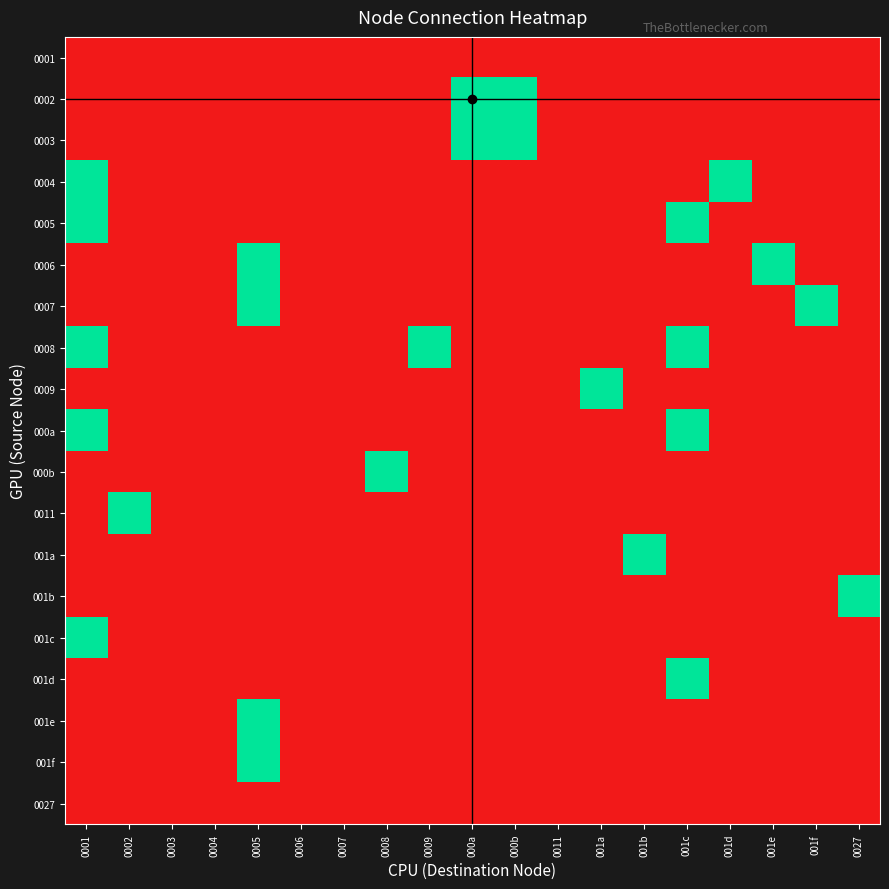

Reading left to right, extract all data points from this chart.

0001: 0001=0	0002=0	0003=0	0004=0	0005=0	0006=0	0007=0	0008=0	0009=0	000a=0	000b=0	0011=0	001a=0	001b=0	001c=0	001d=0	001e=0	001f=0	0027=0
0002: 0001=0	0002=0	0003=0	0004=0	0005=0	0006=0	0007=0	0008=0	0009=0	000a=1	000b=1	0011=0	001a=0	001b=0	001c=0	001d=0	001e=0	001f=0	0027=0
0003: 0001=0	0002=0	0003=0	0004=0	0005=0	0006=0	0007=0	0008=0	0009=0	000a=1	000b=1	0011=0	001a=0	001b=0	001c=0	001d=0	001e=0	001f=0	0027=0
0004: 0001=1	0002=0	0003=0	0004=0	0005=0	0006=0	0007=0	0008=0	0009=0	000a=0	000b=0	0011=0	001a=0	001b=0	001c=0	001d=1	001e=0	001f=0	0027=0
0005: 0001=1	0002=0	0003=0	0004=0	0005=0	0006=0	0007=0	0008=0	0009=0	000a=0	000b=0	0011=0	001a=0	001b=0	001c=1	001d=0	001e=0	001f=0	0027=0
0006: 0001=0	0002=0	0003=0	0004=0	0005=1	0006=0	0007=0	0008=0	0009=0	000a=0	000b=0	0011=0	001a=0	001b=0	001c=0	001d=0	001e=1	001f=0	0027=0
0007: 0001=0	0002=0	0003=0	0004=0	0005=1	0006=0	0007=0	0008=0	0009=0	000a=0	000b=0	0011=0	001a=0	001b=0	001c=0	001d=0	001e=0	001f=1	0027=0
0008: 0001=1	0002=0	0003=0	0004=0	0005=0	0006=0	0007=0	0008=0	0009=1	000a=0	000b=0	0011=0	001a=0	001b=0	001c=1	001d=0	001e=0	001f=0	0027=0
0009: 0001=0	0002=0	0003=0	0004=0	0005=0	0006=0	0007=0	0008=0	0009=0	000a=0	000b=0	0011=0	001a=1	001b=0	001c=0	001d=0	001e=0	001f=0	0027=0
000a: 0001=1	0002=0	0003=0	0004=0	0005=0	0006=0	0007=0	0008=0	0009=0	000a=0	000b=0	0011=0	001a=0	001b=0	001c=1	001d=0	001e=0	001f=0	0027=0
000b: 0001=0	0002=0	0003=0	0004=0	0005=0	0006=0	0007=0	0008=1	0009=0	000a=0	000b=0	0011=0	001a=0	001b=0	001c=0	001d=0	001e=0	001f=0	0027=0
0011: 0001=0	0002=1	0003=0	0004=0	0005=0	0006=0	0007=0	0008=0	0009=0	000a=0	000b=0	0011=0	001a=0	001b=0	001c=0	001d=0	001e=0	001f=0	0027=0
001a: 0001=0	0002=0	0003=0	0004=0	0005=0	0006=0	0007=0	0008=0	0009=0	000a=0	000b=0	0011=0	001a=0	001b=1	001c=0	001d=0	001e=0	001f=0	0027=0
001b: 0001=0	0002=0	0003=0	0004=0	0005=0	0006=0	0007=0	0008=0	0009=0	000a=0	000b=0	0011=0	001a=0	001b=0	001c=0	001d=0	001e=0	001f=0	0027=1
001c: 0001=1	0002=0	0003=0	0004=0	0005=0	0006=0	0007=0	0008=0	0009=0	000a=0	000b=0	0011=0	001a=0	001b=0	001c=0	001d=0	001e=0	001f=0	0027=0
001d: 0001=0	0002=0	0003=0	0004=0	0005=0	0006=0	0007=0	0008=0	0009=0	000a=0	000b=0	0011=0	001a=0	001b=0	001c=1	001d=0	001e=0	001f=0	0027=0
001e: 0001=0	0002=0	0003=0	0004=0	0005=1	0006=0	0007=0	0008=0	0009=0	000a=0	000b=0	0011=0	001a=0	001b=0	001c=0	001d=0	001e=0	001f=0	0027=0
001f: 0001=0	0002=0	0003=0	0004=0	0005=1	0006=0	0007=0	0008=0	0009=0	000a=0	000b=0	0011=0	001a=0	001b=0	001c=0	001d=0	001e=0	001f=0	0027=0
0027: 0001=0	0002=0	0003=0	0004=0	0005=0	0006=0	0007=0	0008=0	0009=0	000a=0	000b=0	0011=0	001a=0	001b=0	001c=0	001d=0	001e=0	001f=0	0027=0